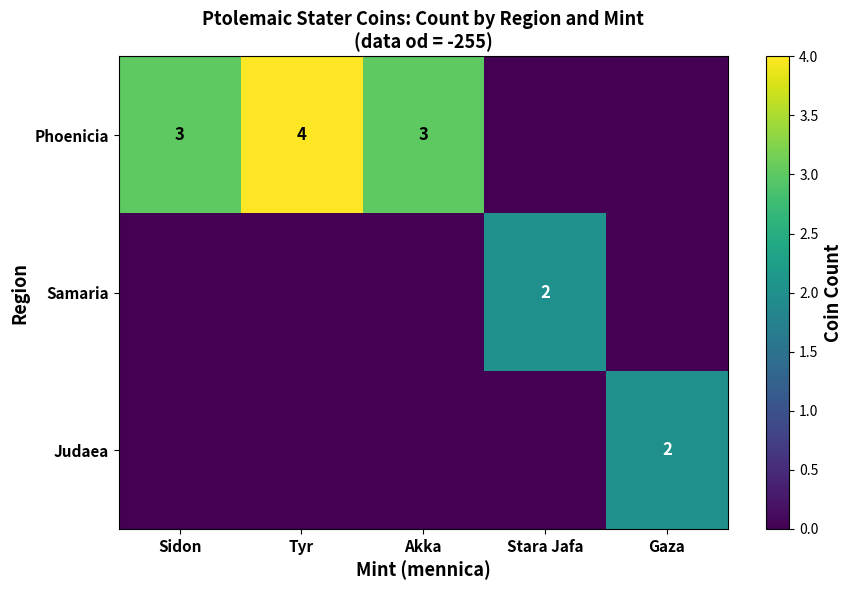

True or false: Judaea has a value of 2 at Gaza.

True